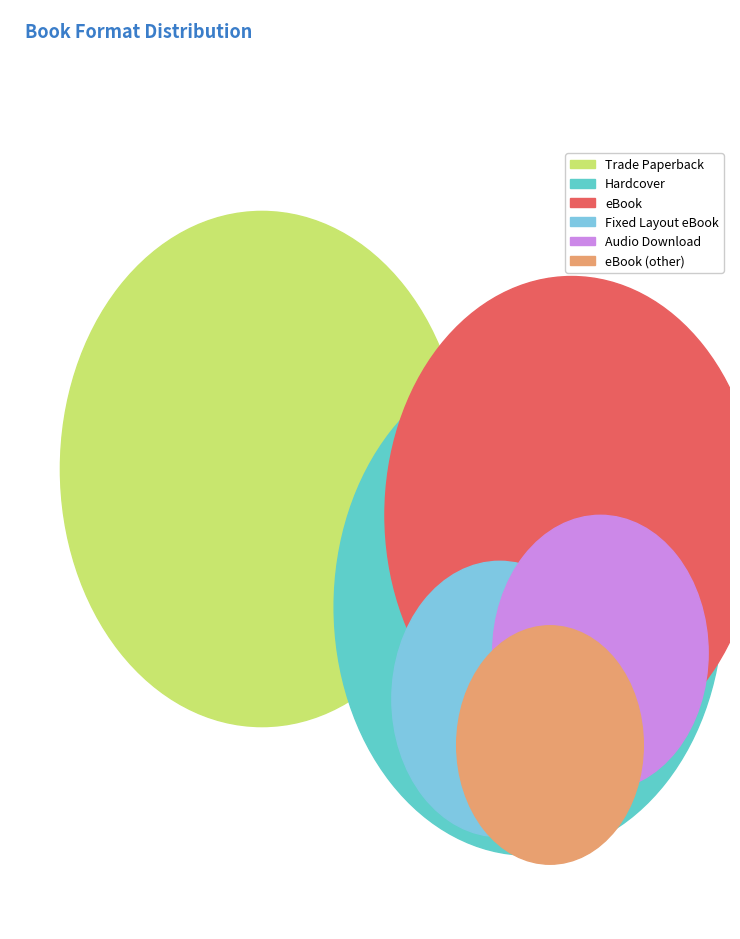

Is it true that Audio Download is 8% of the pie?

True